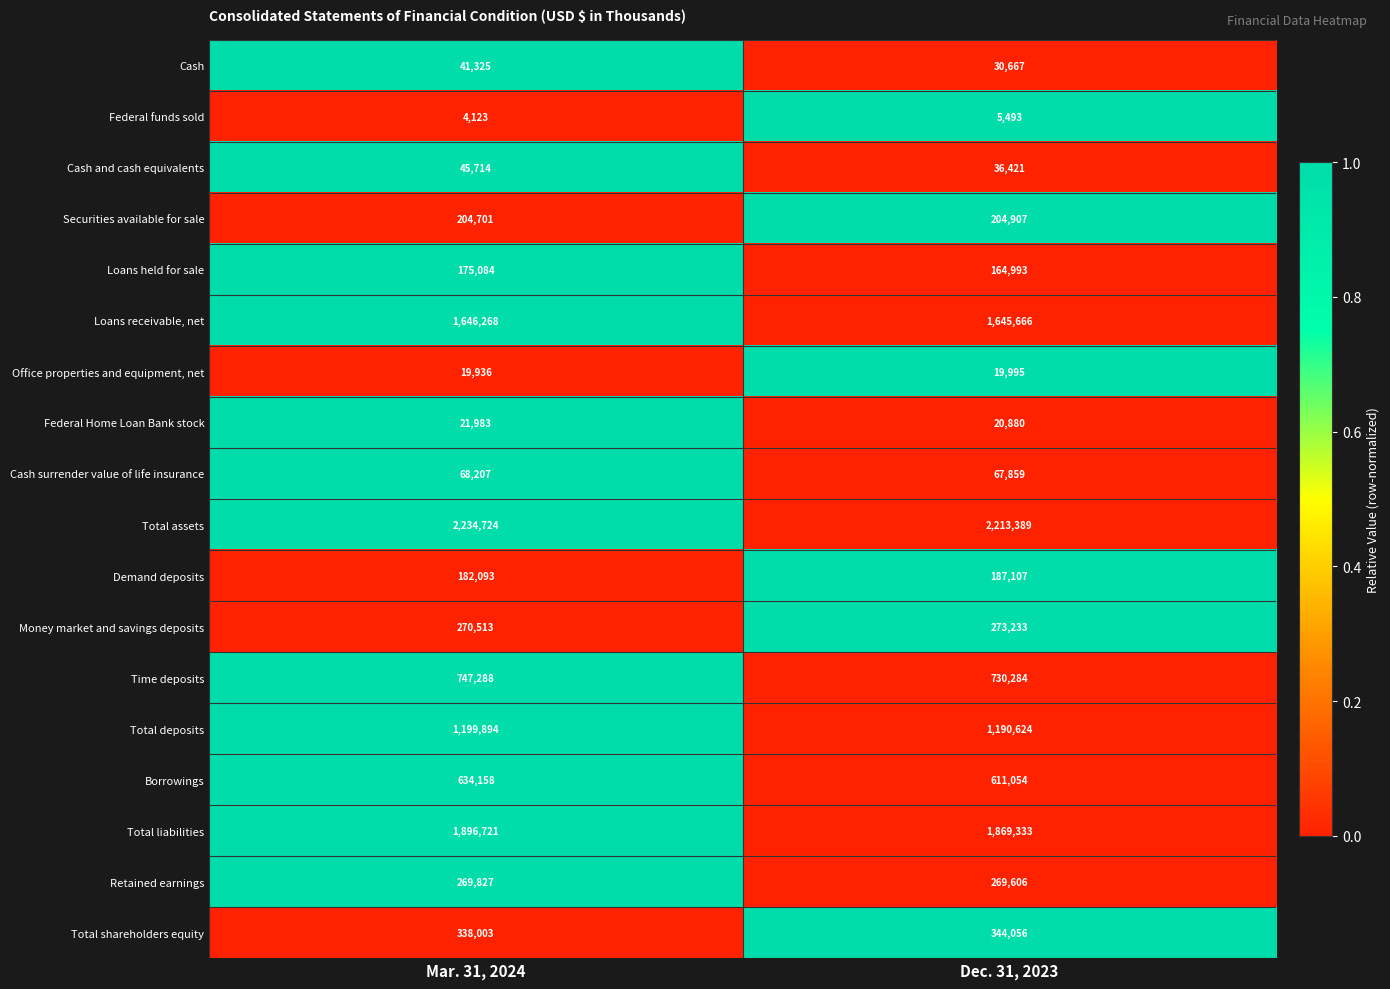

Which series changed the most between Mar. 31, 2024 and Dec. 31, 2023?

Total liabilities